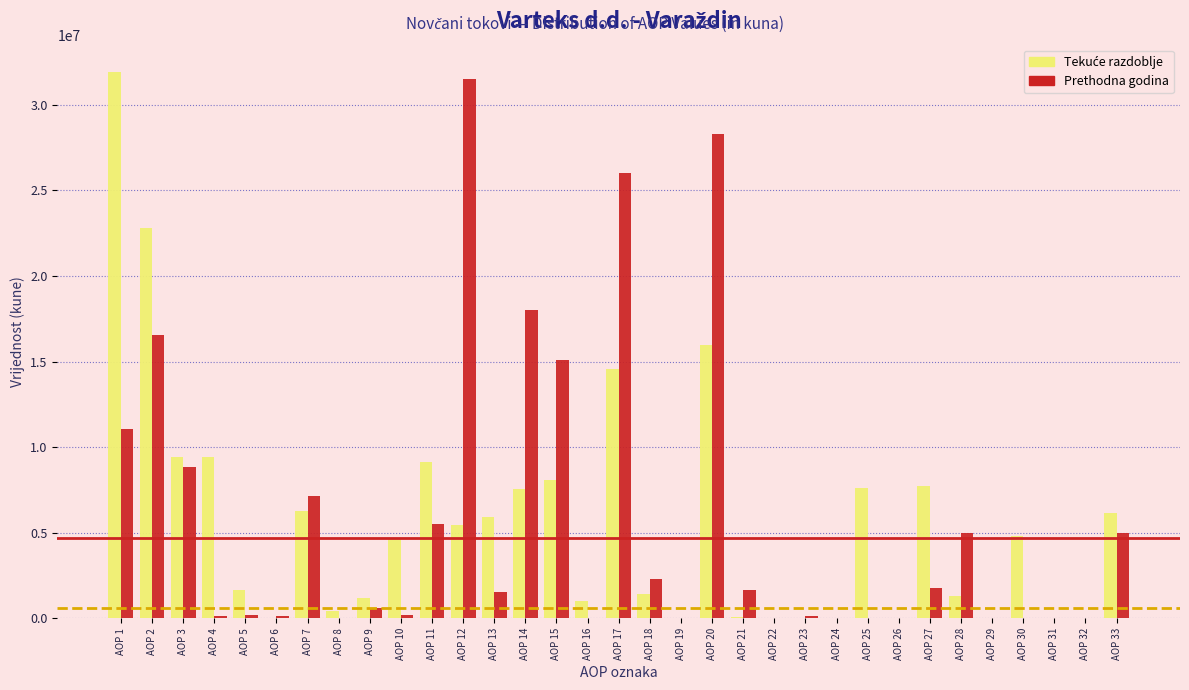

What is the maximum value shown in the chart?

31920248